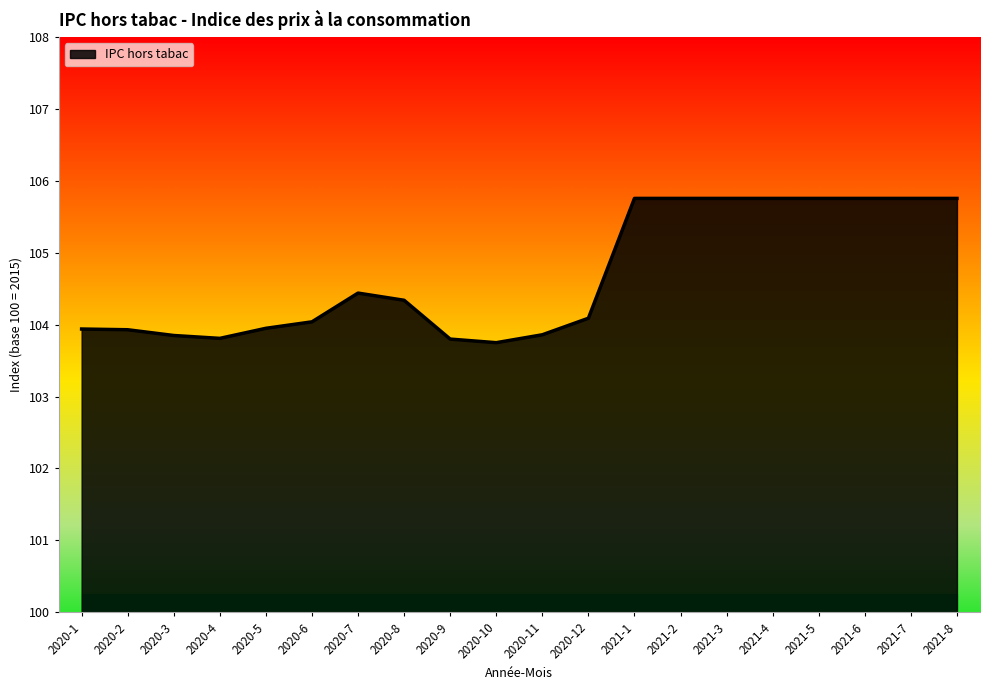

What is the average value?

104.7